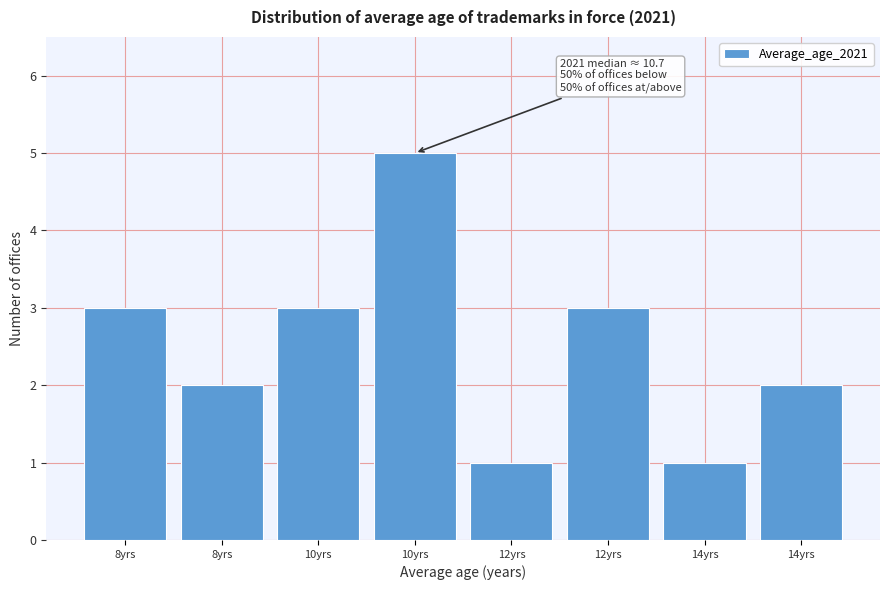

Does the chart contain any negative values?

No